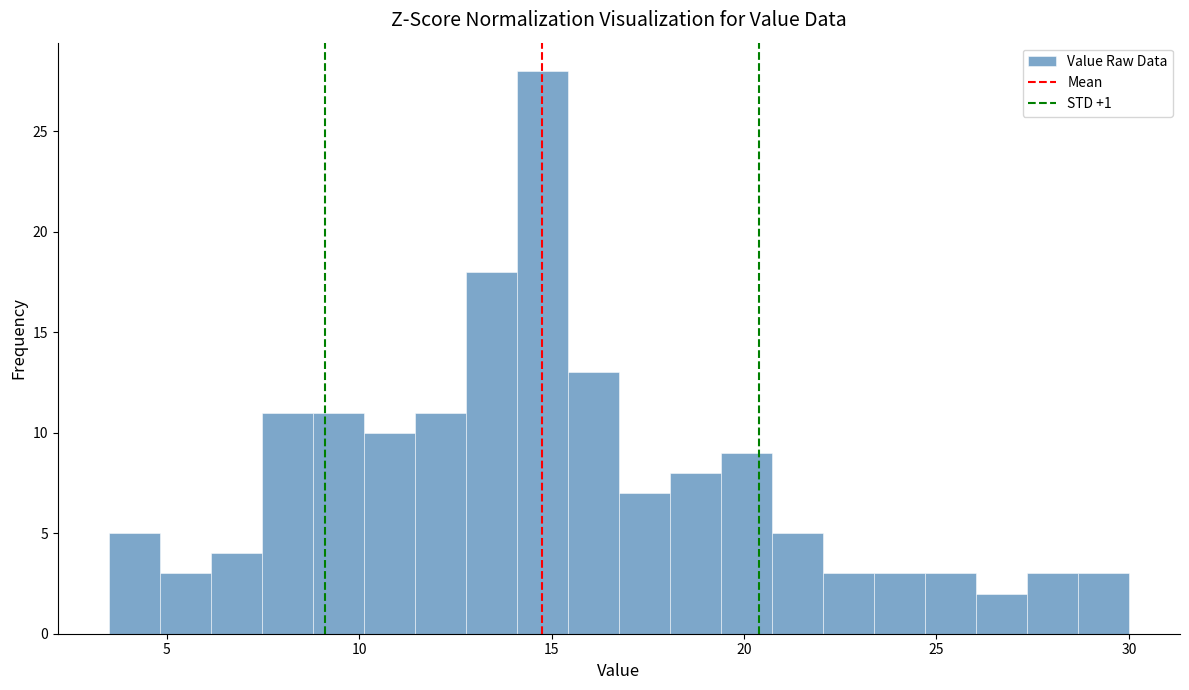

Read against the x-axis, roughly where is the centre of the tallest bar?

15.0